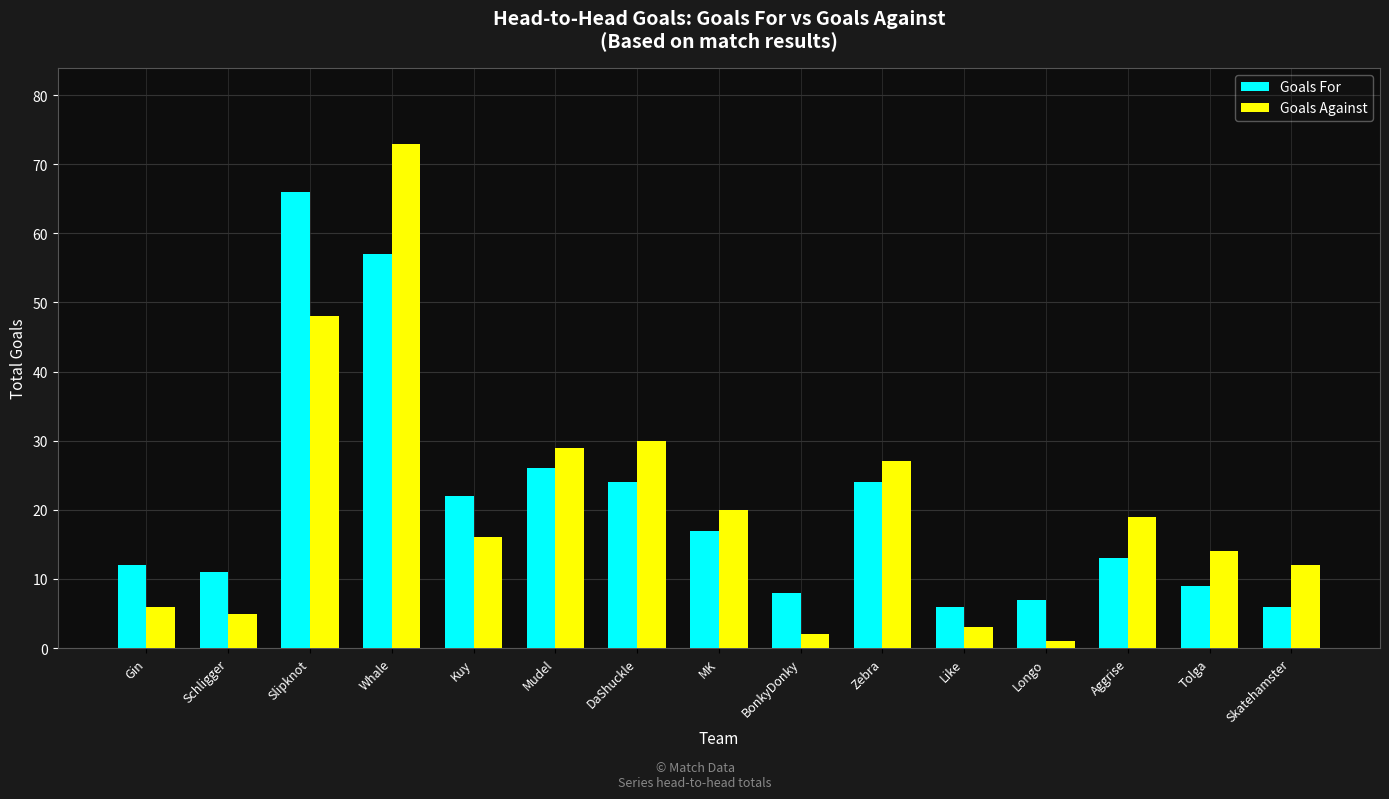

Reading right to left, extract all data points from this chart.

Goals For: 6	9	13	7	6	24	8	17	24	26	22	57	66	11	12
Goals Against: 12	14	19	1	3	27	2	20	30	29	16	73	48	5	6